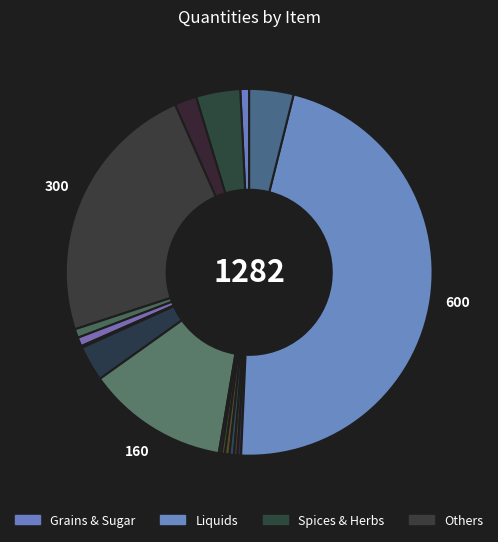

Rank the categories by value from lowest to highest.

Té negro, Nuez Moscada, Orégano seco, Pimentón extra, Comino molido, Condimento Provenzal, Ají molido, Esencia de Vainilla, Coco rallado, Mate cocido, Almidón de Maiz, Aceituna verde, Polvo de Hornear, Vinagre de alcohol, Tomate triturado, Azucar común, Aceite de girasol